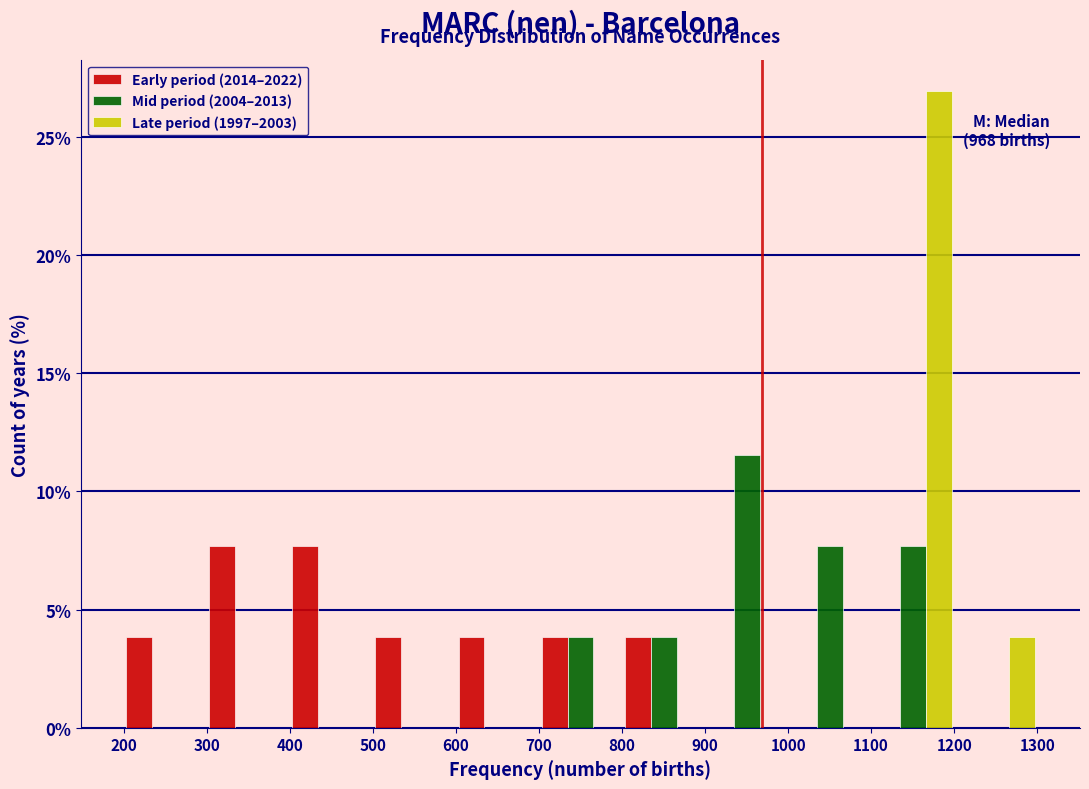

In the Mid period (2004–2013) series, which range on the x-axis has the tallest bar?

900 to 1000